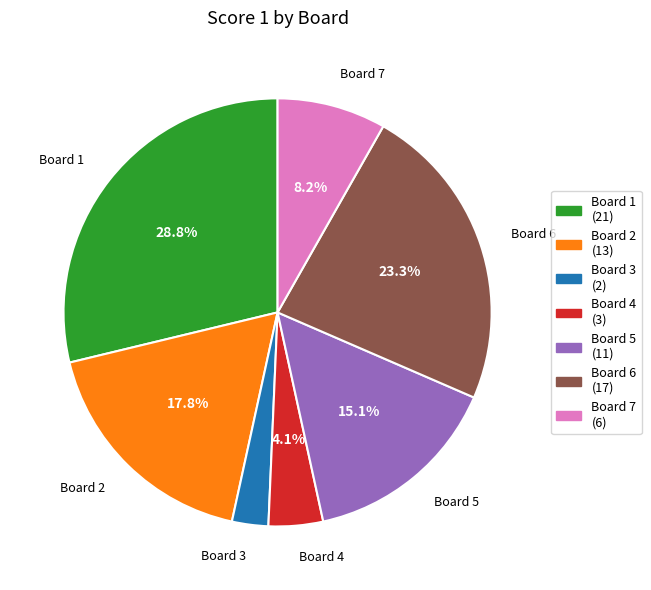

Combined, do Board 2 and Board 3 account for over 50%?

No